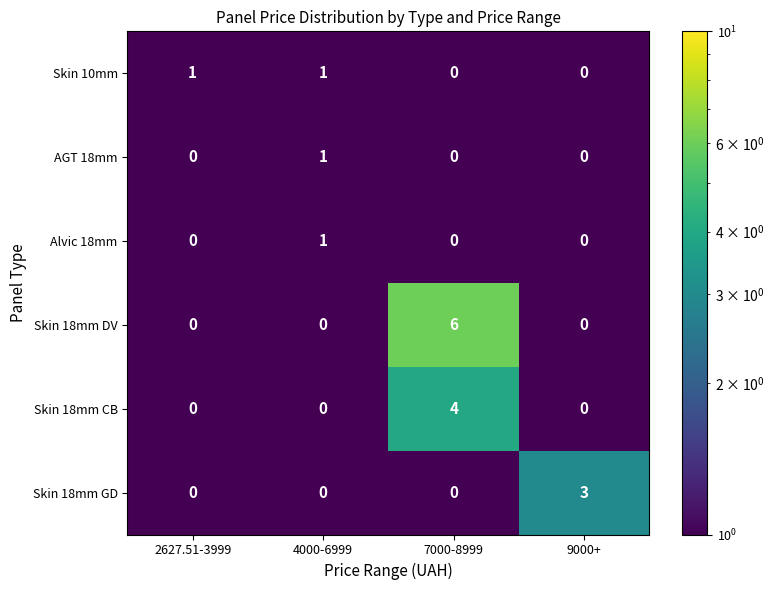

Which series has the largest total across all categories?

Skin 18mm DV